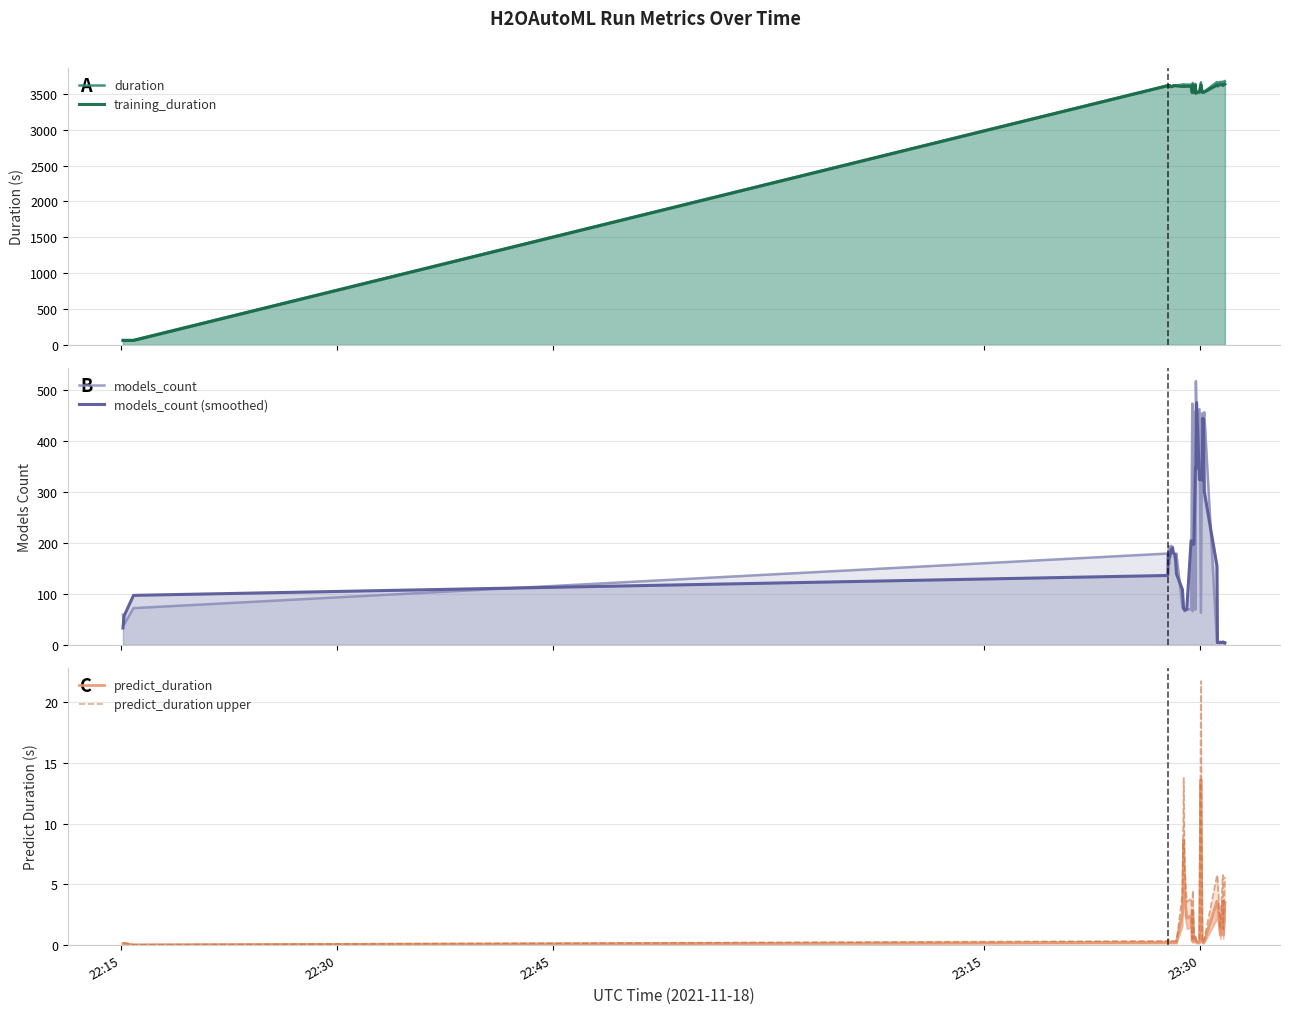

Which category has the lowest value in the predict_duration upper series?

22:45